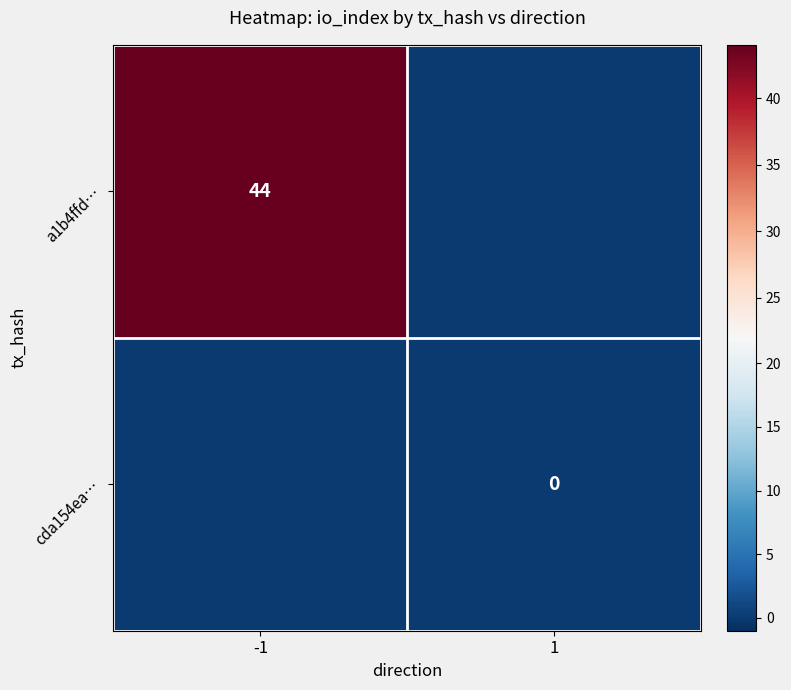

What is the greatest value displayed?

44